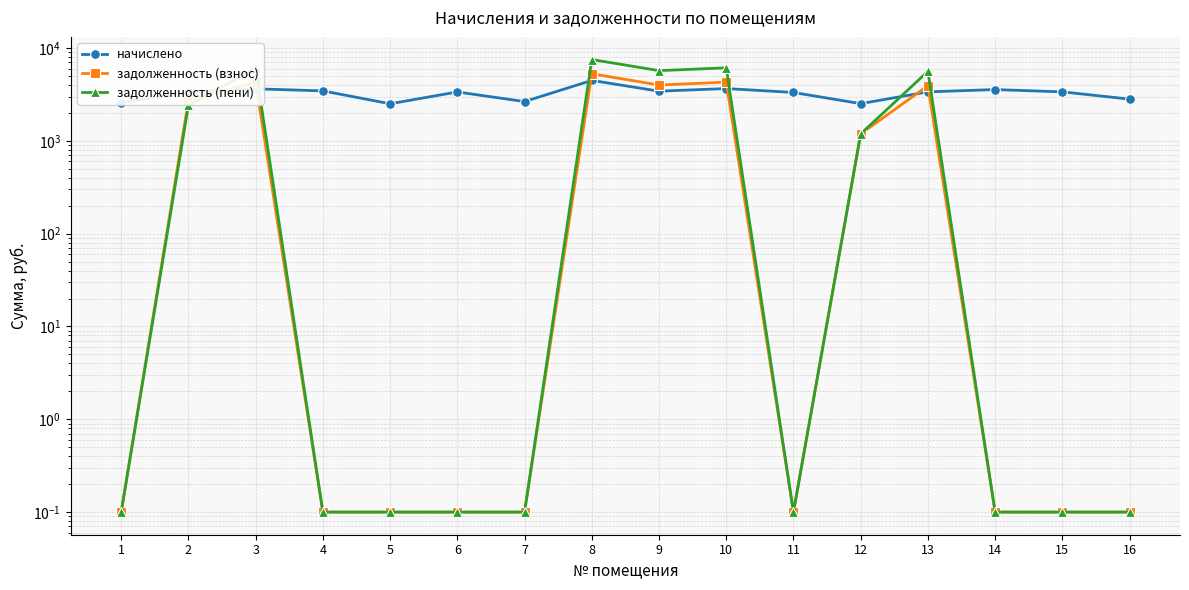

Is the value of начислено at 16 greater than the value of задолженность (взнос) at 3?

No